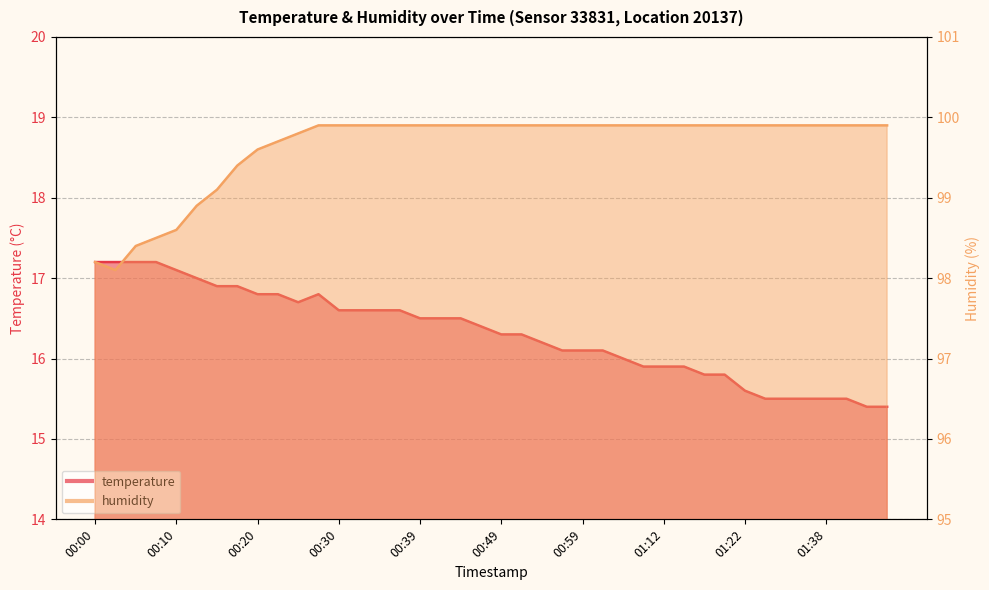

Is it true that temperature equals 16.1 at 01:01?

True